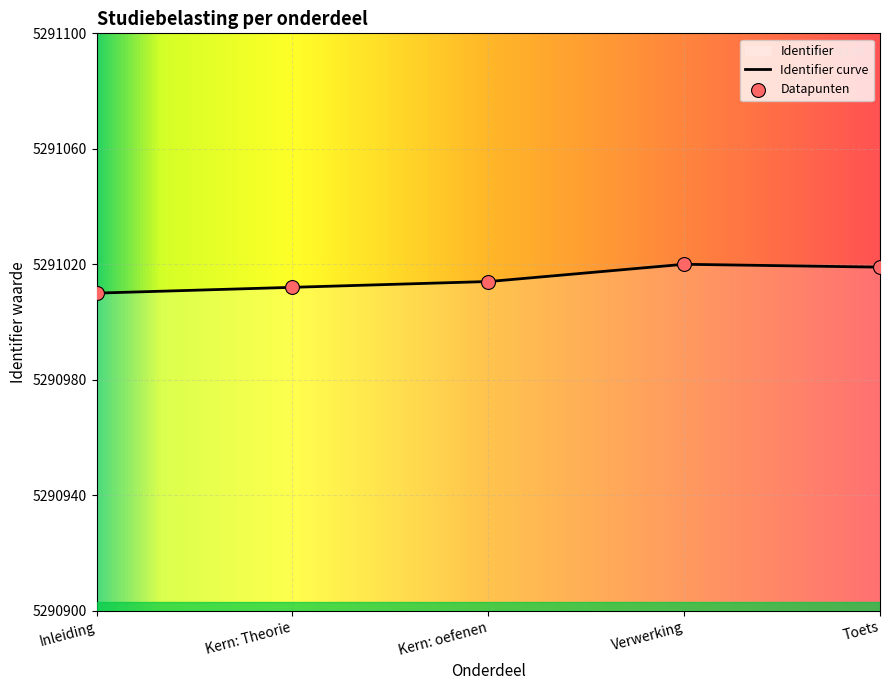

Between Kern: Theorie and Inleiding, which is larger?

Kern: Theorie